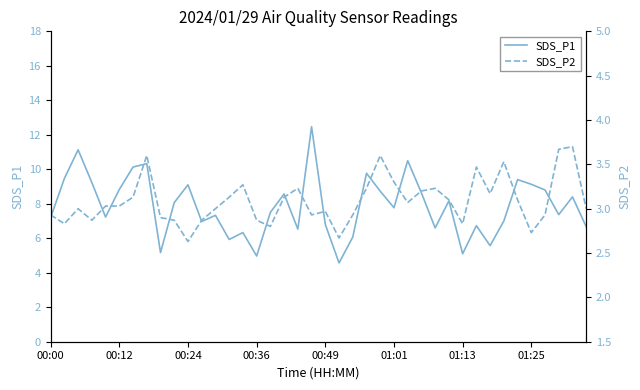

The value of SDS_P1 at 00:24 is 3.6. True or false?

False